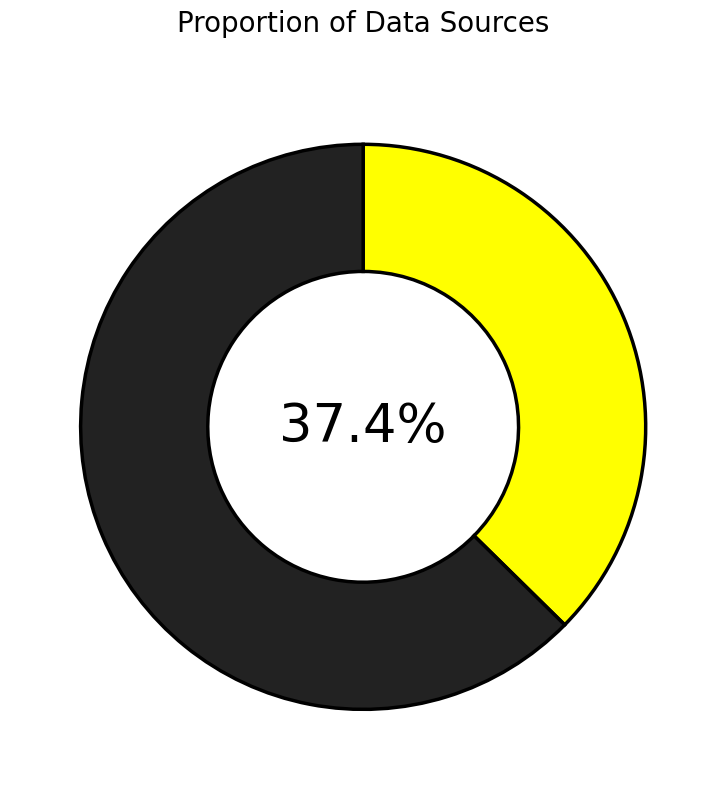

How many segments does this pie chart have?

2